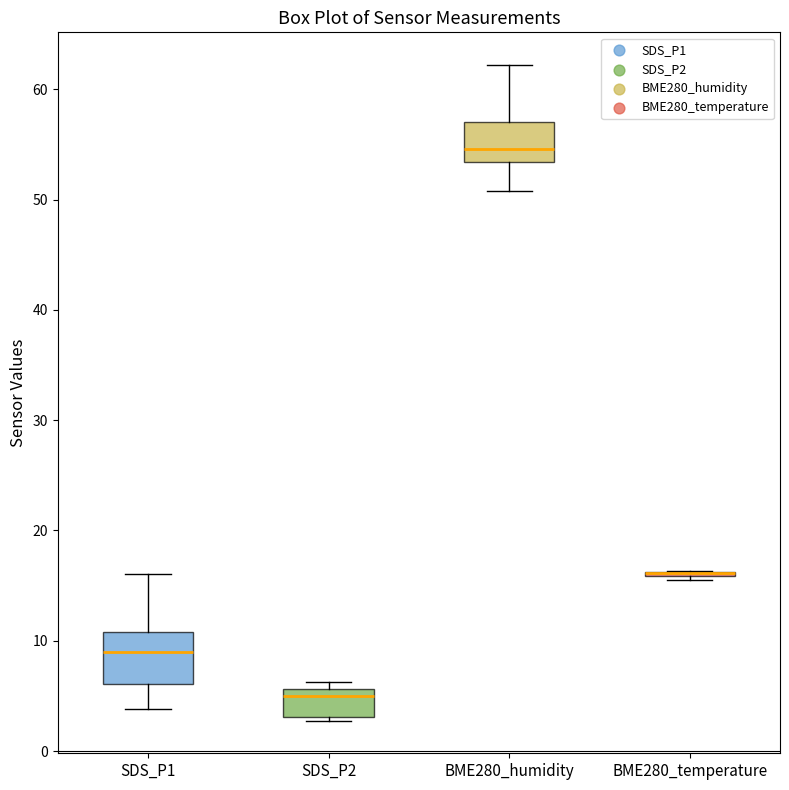

Which box is the tallest, from its lower edge to its upper edge?

SDS_P1